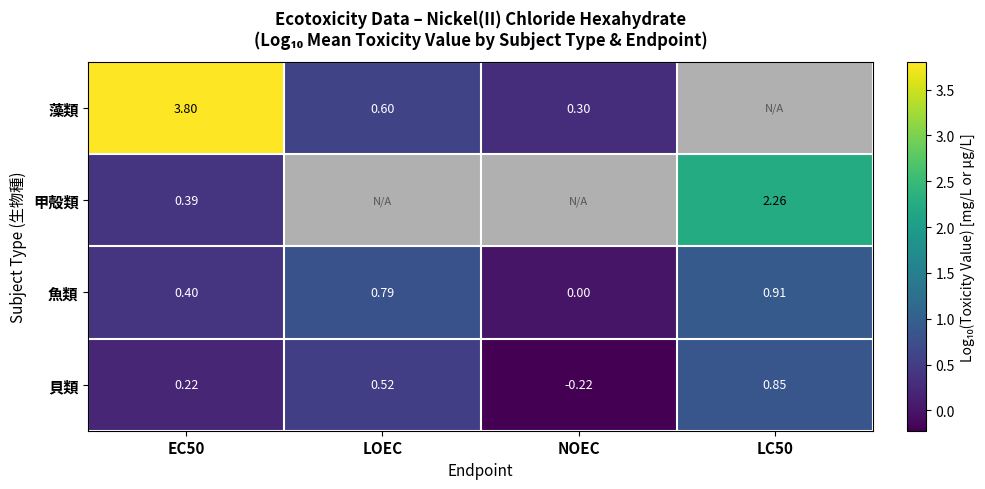

At which label is 魚類 closest to 0?

NOEC